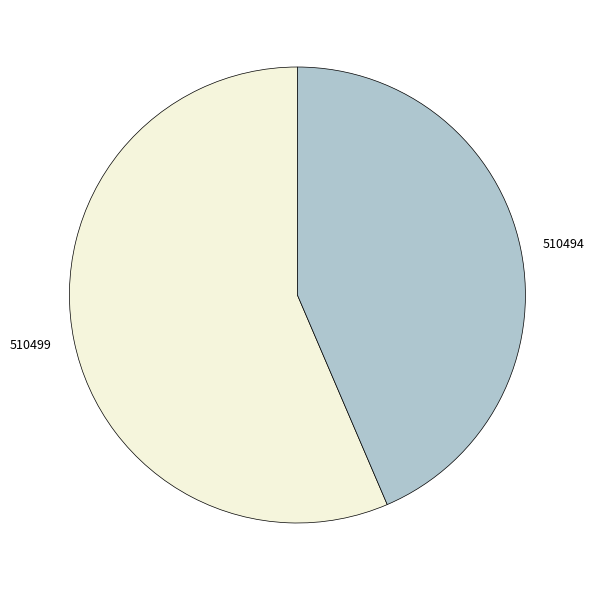

Is it true that 510494 is 44% of the pie?

True